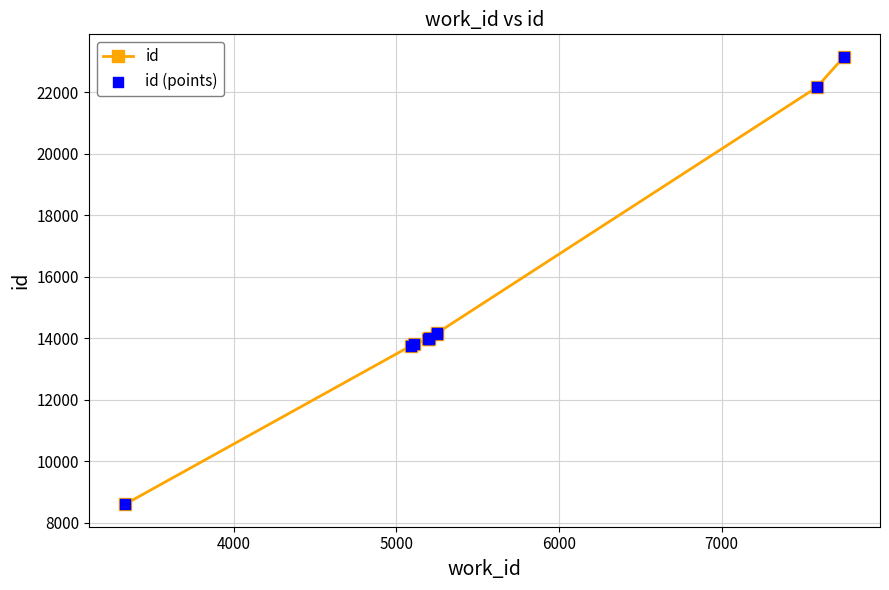

What is the minimum value shown in the chart?

8601